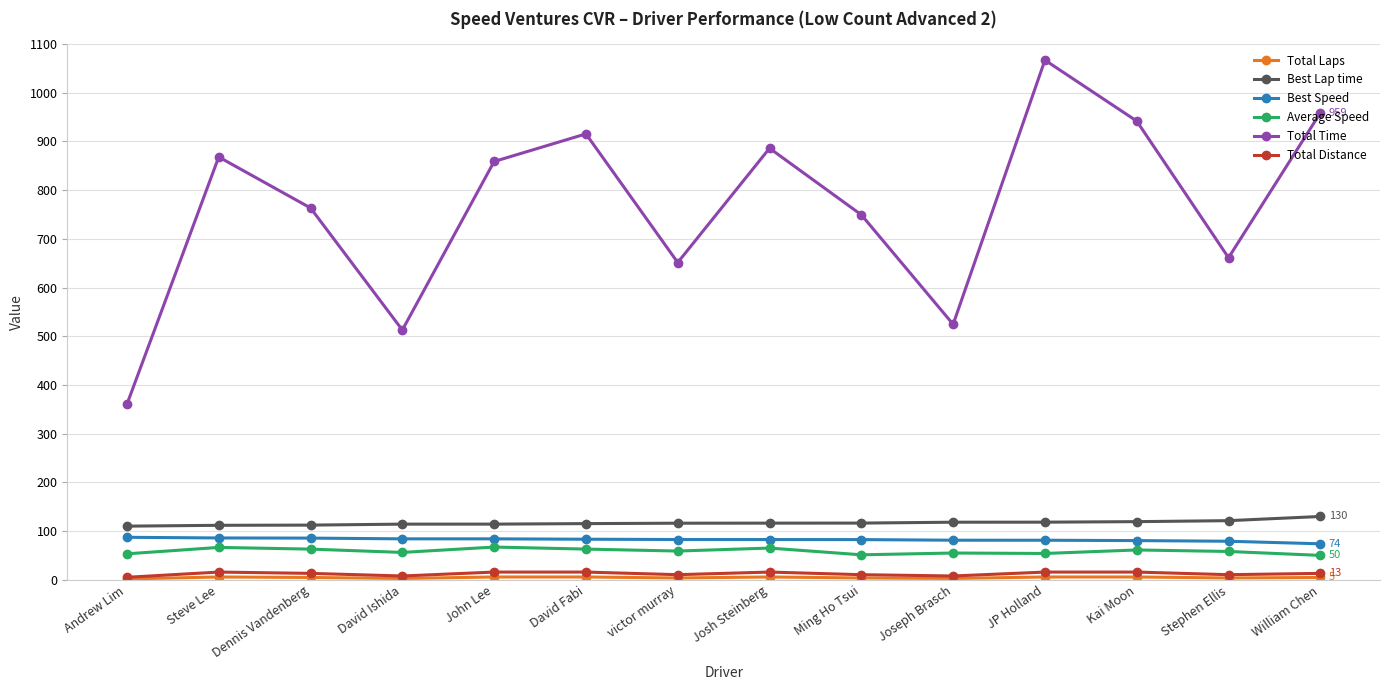

How many lines are shown in the chart?

6